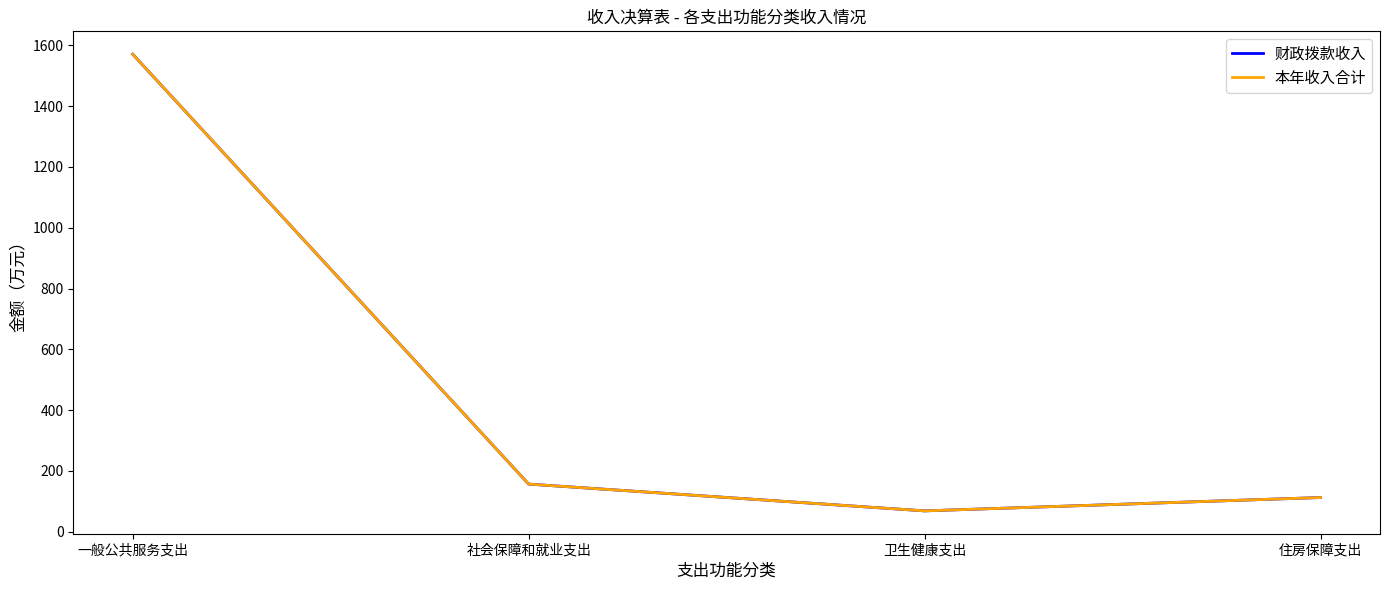

What position from the left is 一般公共服务支出?

1